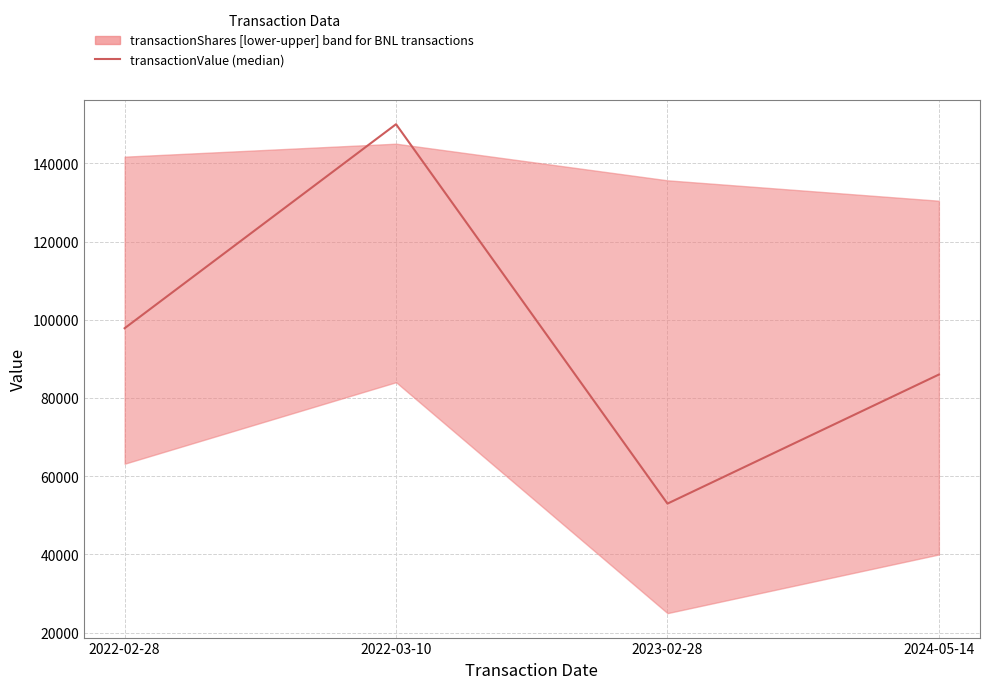

How many lines are shown in the chart?

1